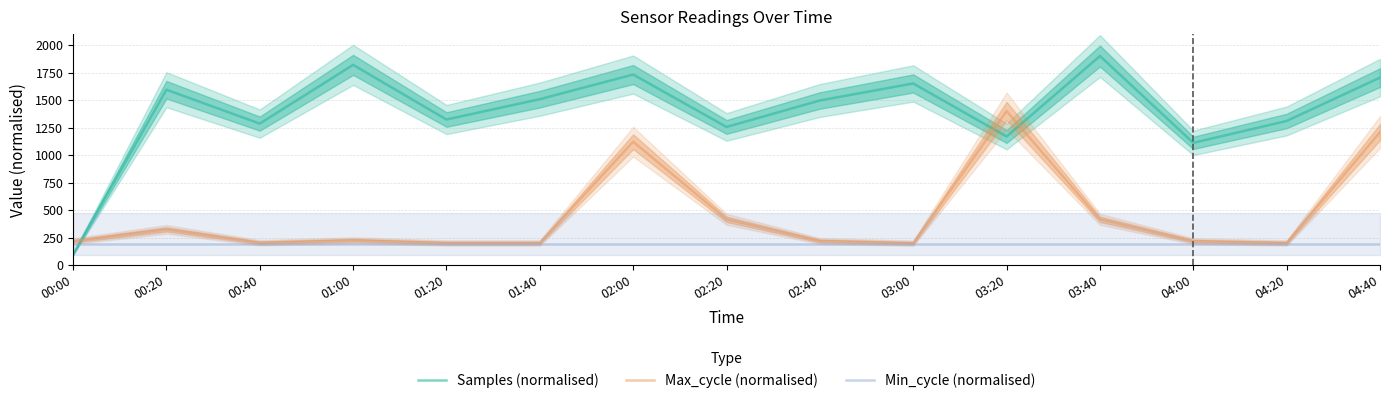

Does the chart have visible grid lines?

Yes